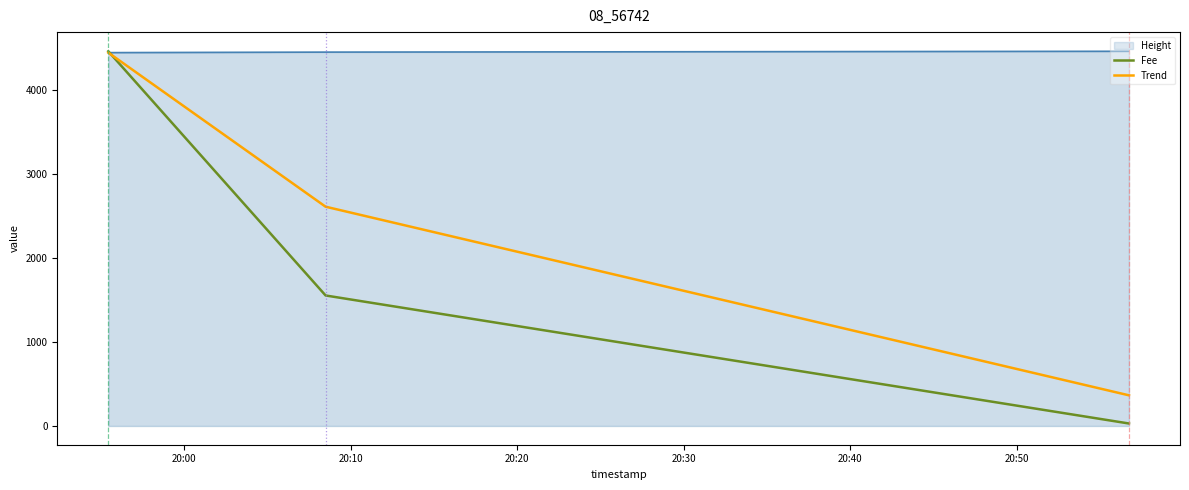

Reading left to right, list all the values displayed in this chart.

Fee: 4465.0	1555.0	29.4
Trend: 4449.0	2612.9	365.2